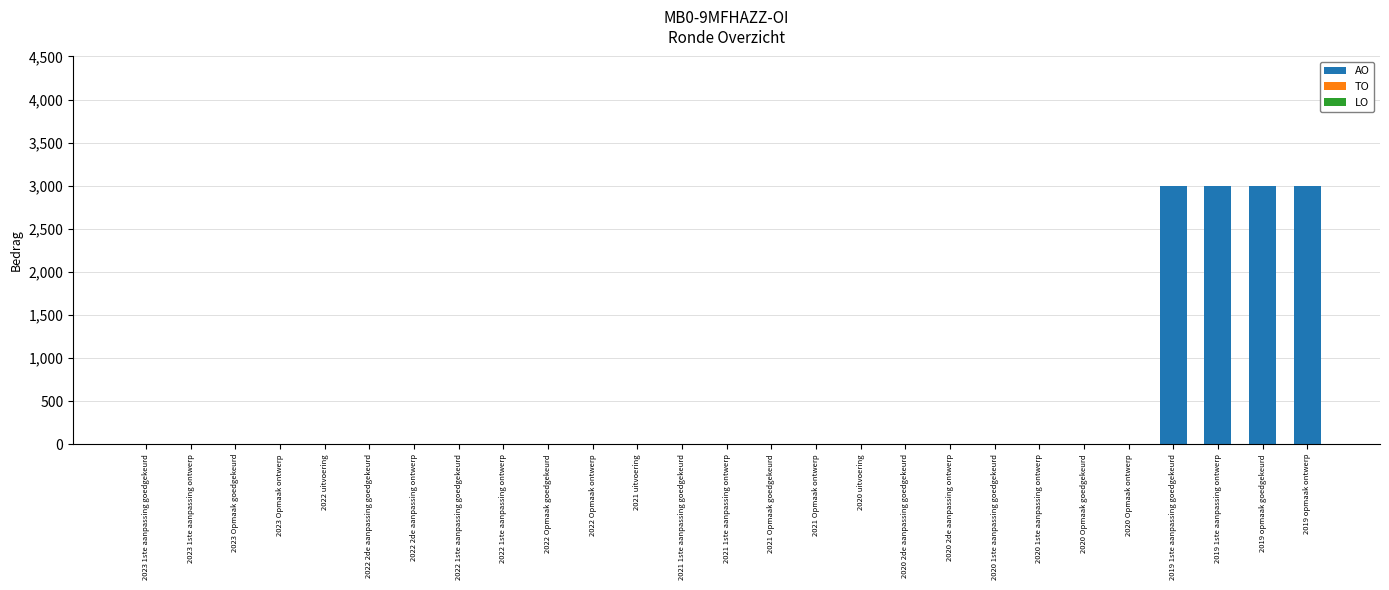

Reading left to right, list all the values displayed in this chart.

2023 1ste aanpassing goedgekeurd=0	2023 1ste aanpassing ontwerp=0	2023 Opmaak goedgekeurd=0	2023 Opmaak ontwerp=0	2022 uitvoering=0	2022 2de aanpassing goedgekeurd=0	2022 2de aanpassing ontwerp=0	2022 1ste aanpassing goedgekeurd=0	2022 1ste aanpassing ontwerp=0	2022 Opmaak goedgekeurd=0	2022 Opmaak ontwerp=0	2021 uitvoering=0	2021 1ste aanpassing goedgekeurd=0	2021 1ste aanpassing ontwerp=0	2021 Opmaak goedgekeurd=0	2021 Opmaak ontwerp=0	2020 uitvoering=0	2020 2de aanpassing goedgekeurd=0	2020 2de aanpassing ontwerp=0	2020 1ste aanpassing goedgekeurd=0	2020 1ste aanpassing ontwerp=0	2020 Opmaak goedgekeurd=0	2020 Opmaak ontwerp=0	2019 1ste aanpassing goedgekeurd=3000	2019 1ste aanpassing ontwerp=3000	2019 opmaak goedgekeurd=3000	2019 opmaak ontwerp=3000